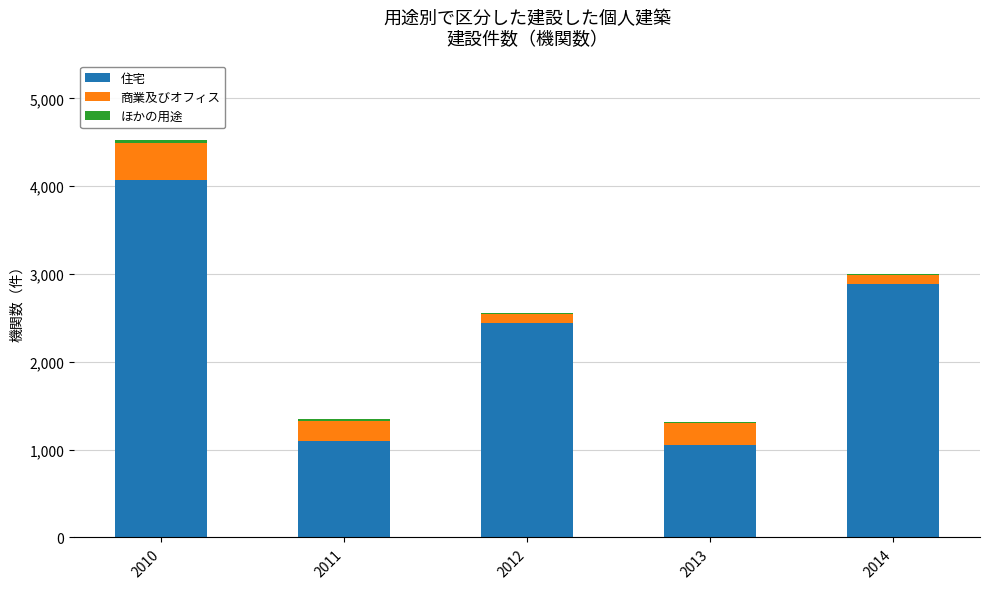

At which category is the sum across all series the highest?

2010